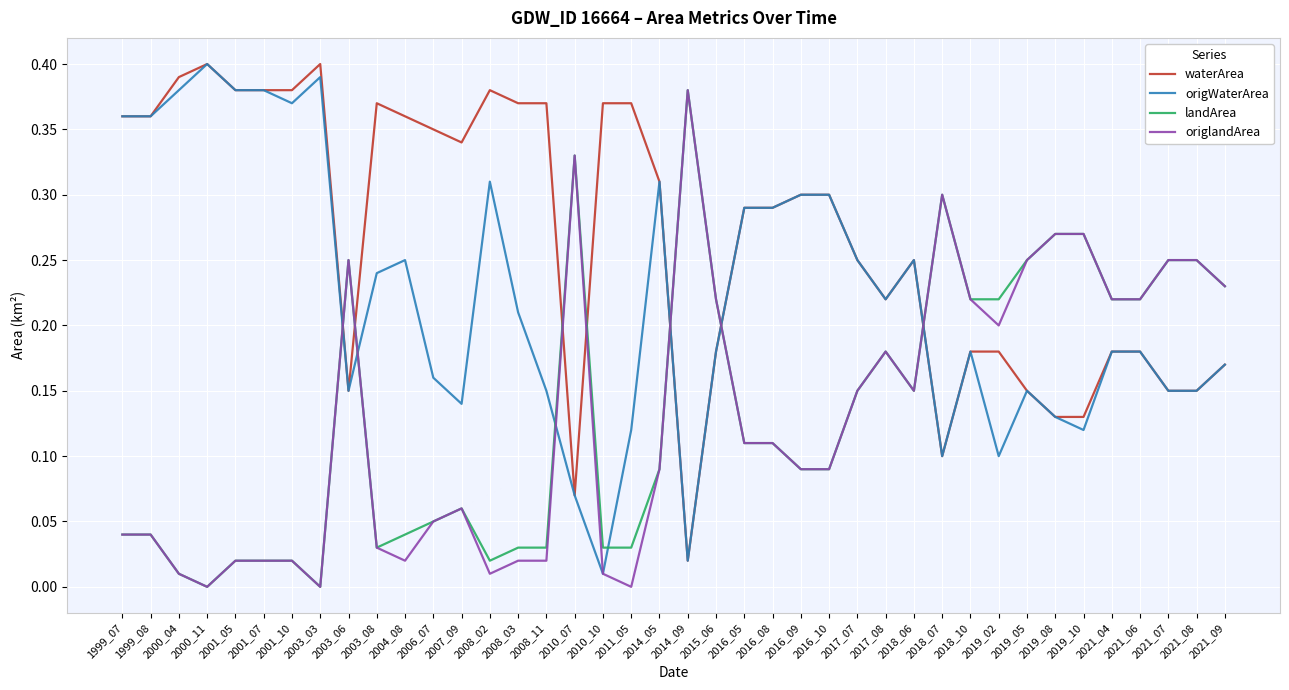

At which label does landArea reach its peak?

2014_09